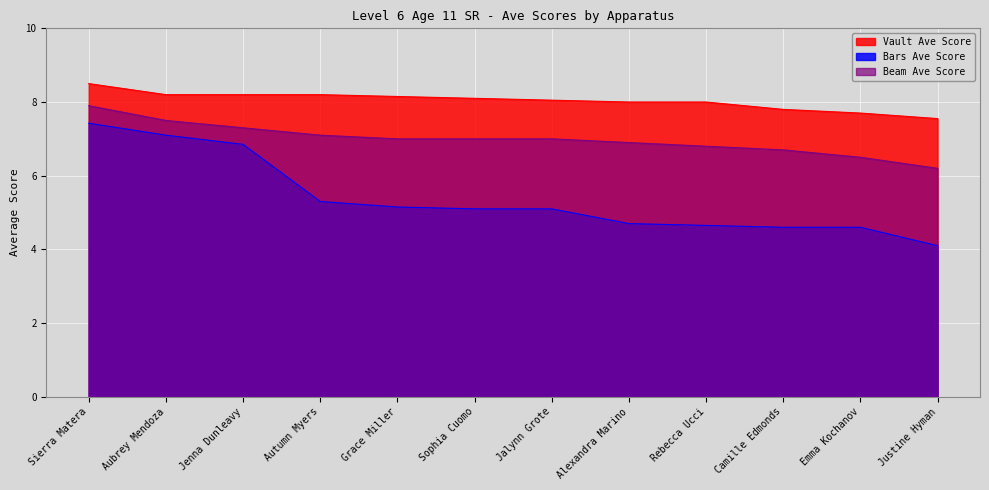

Which category has the lowest value in the Vault Ave Score series?

Justine Hyman